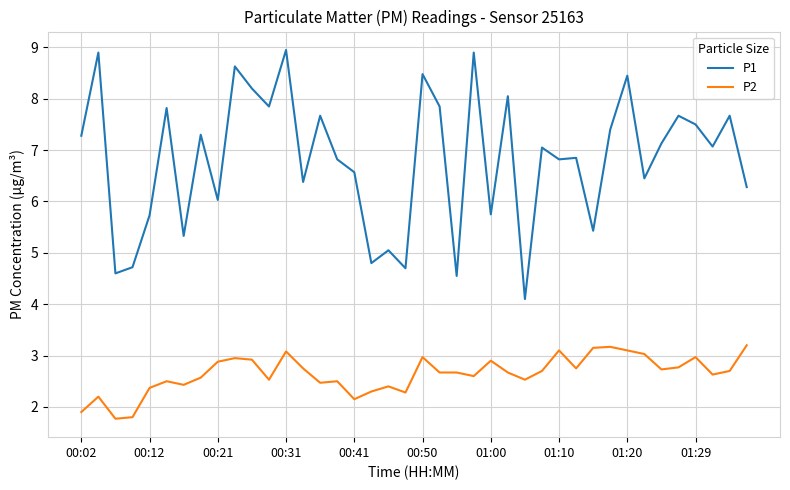

Which series has the largest total across all categories?

P1